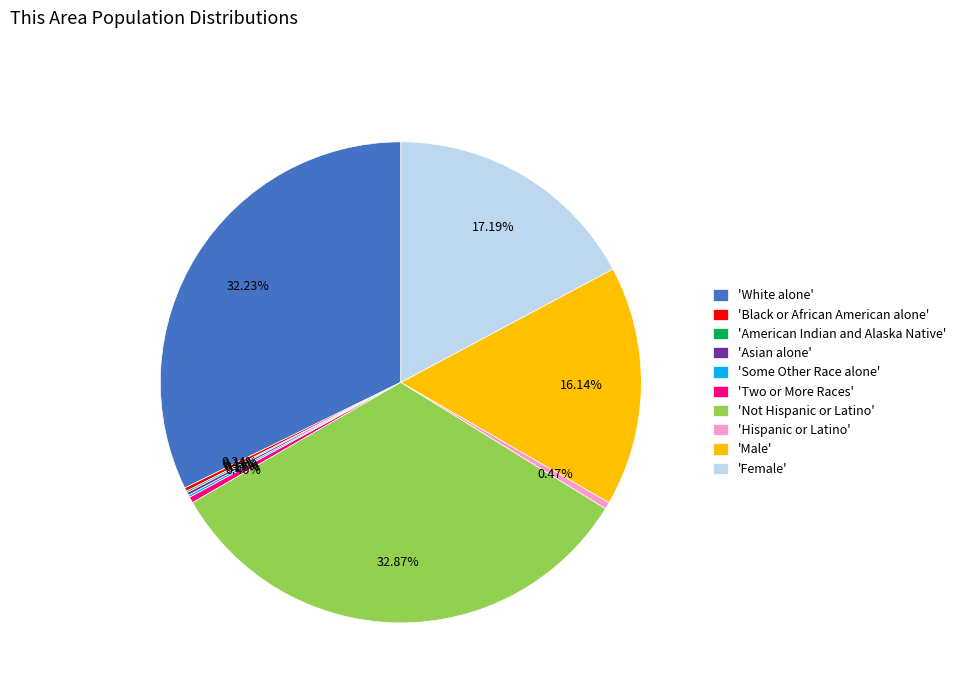

Combined, do 'Two or More Races' and 'Hispanic or Latino' account for over 50%?

No